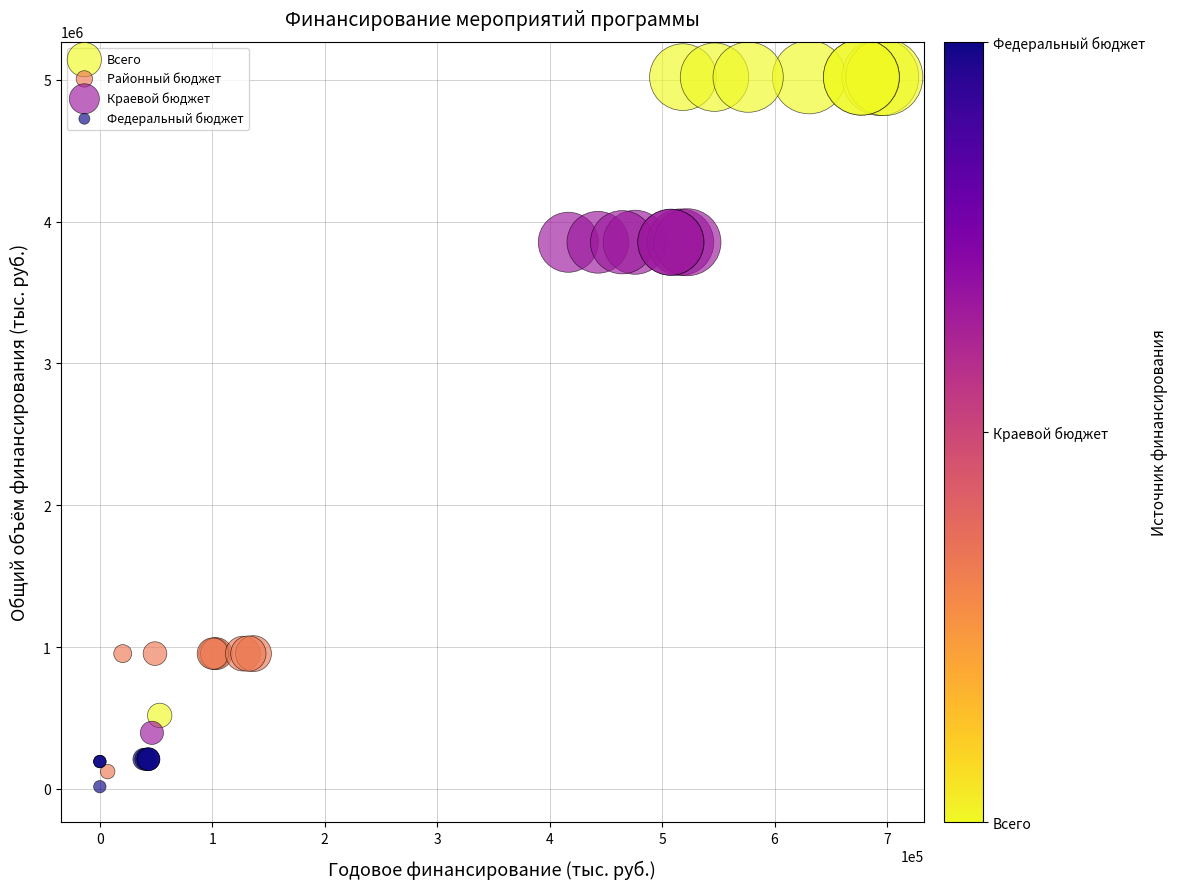

Which series contains the highest Y value?

Всего